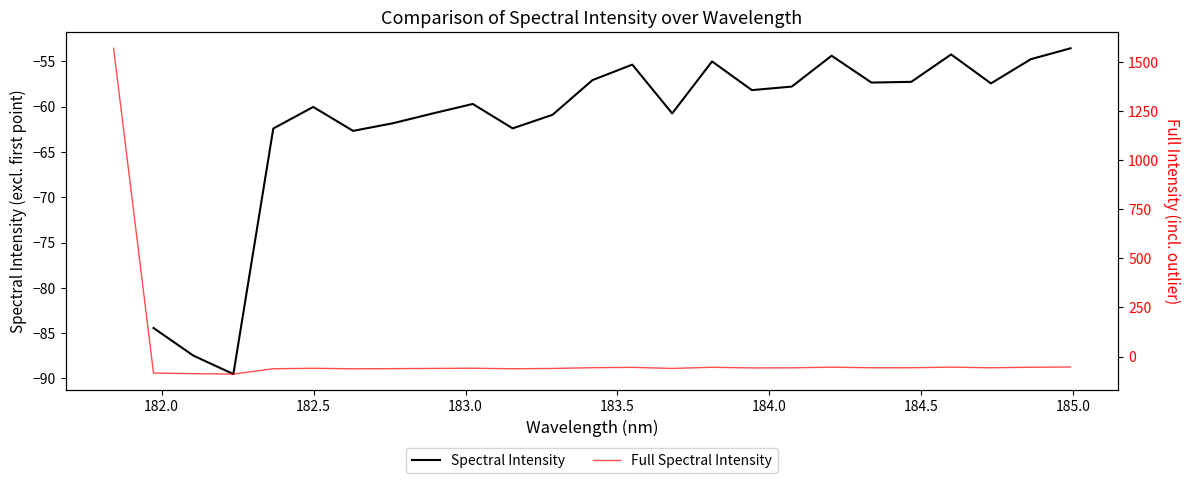

Reading left to right, extract all data points from this chart.

181.8418=1571.4	181.9732053322=-84.4	182.1045947288=-87.5	182.2359681898=-89.5	182.3673257152=-62.4	182.498667305=-60.0	182.6299929592=-62.7	182.7613026778=-61.8	182.8925964608=-60.8	183.0238743082=-59.7	183.15513622=-62.4	183.2863821962=-60.9	183.4176122368=-57.1	183.5488263418=-55.4	183.6800245112=-60.8	183.811206745=-55.0	183.9423730432=-58.2	184.0735234058=-57.8	184.2046578328=-54.4	184.3357763242=-57.3	184.46687888=-57.3	184.5979655002=-54.2	184.7290361848=-57.4	184.8600909338=-54.8	184.9911297472=-53.6